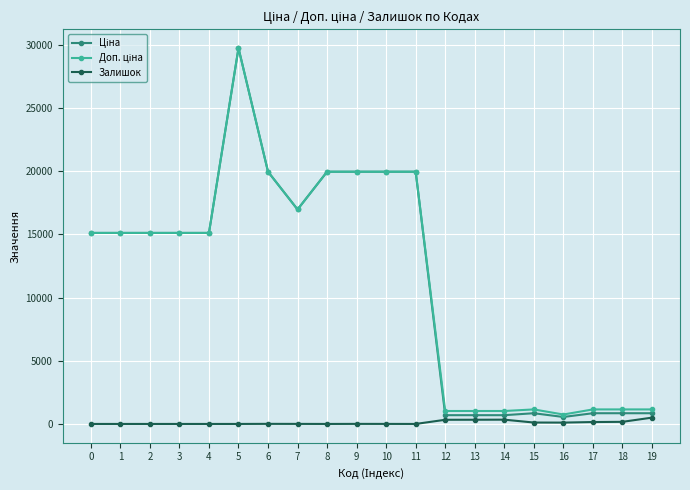

How many lines are shown in the chart?

3